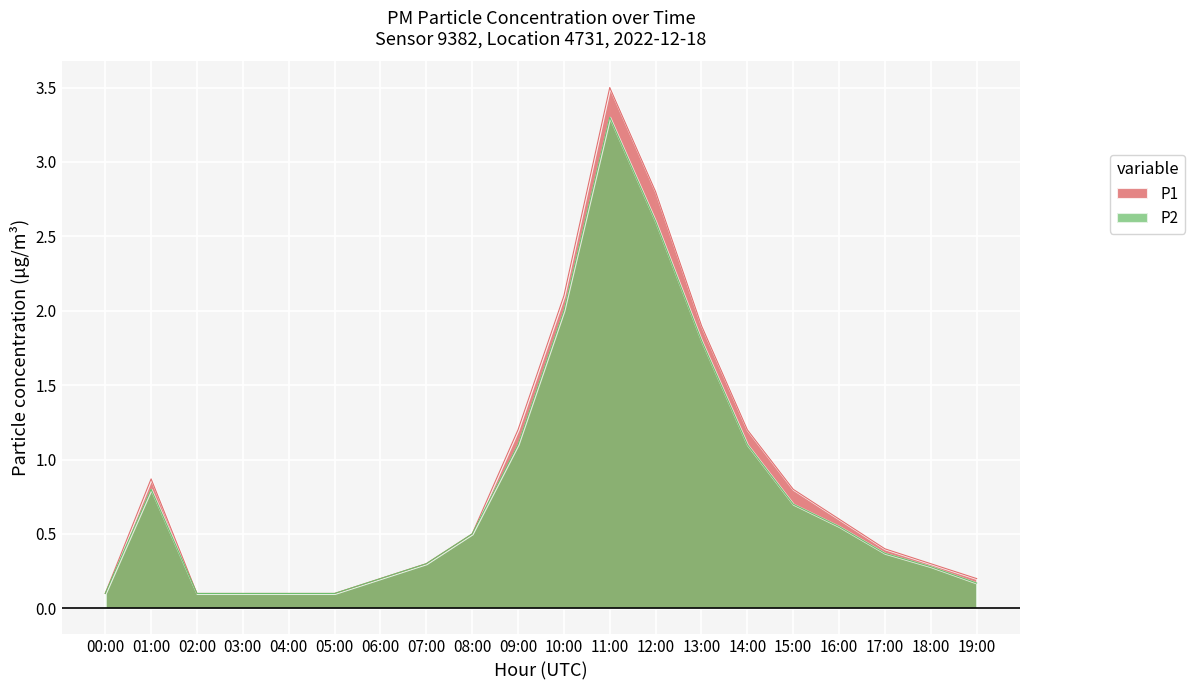

How many interior local peaks does the P1 series have?

2